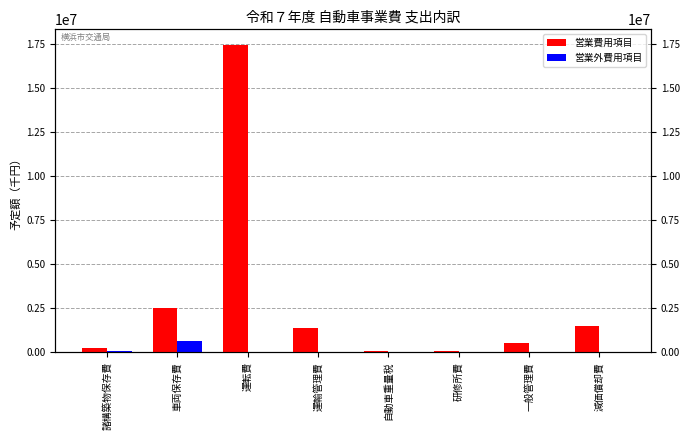

Is the value of 営業費用項目 at 運転費 greater than the value of 営業外費用項目 at 運転費?

Yes